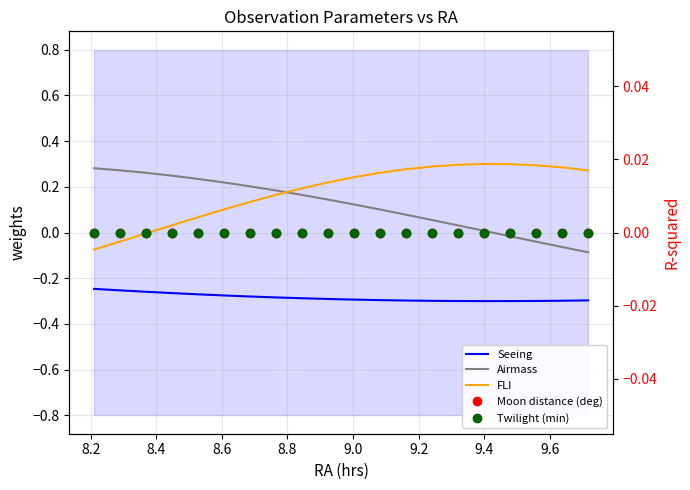

How many series are shown in this chart?

5